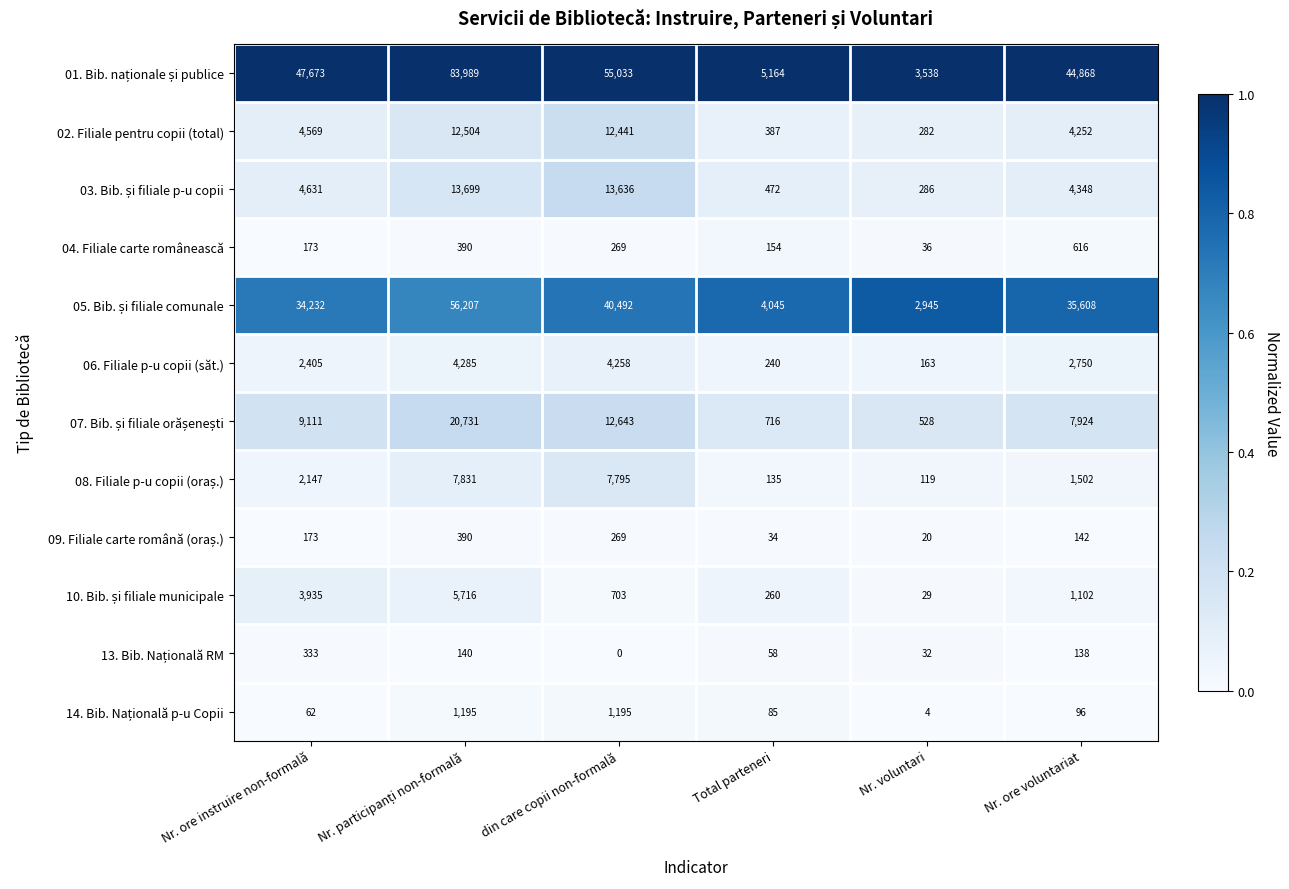

What is the difference between the highest and lowest values at Nr. voluntari?

3534